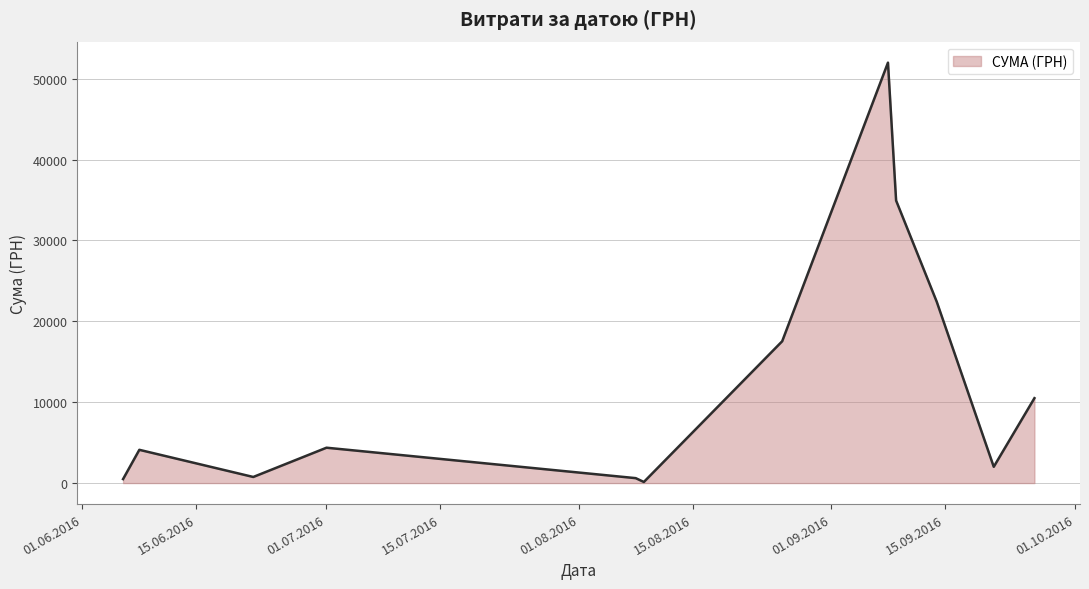

What is the difference between the maximum and minimum values?

51845.0